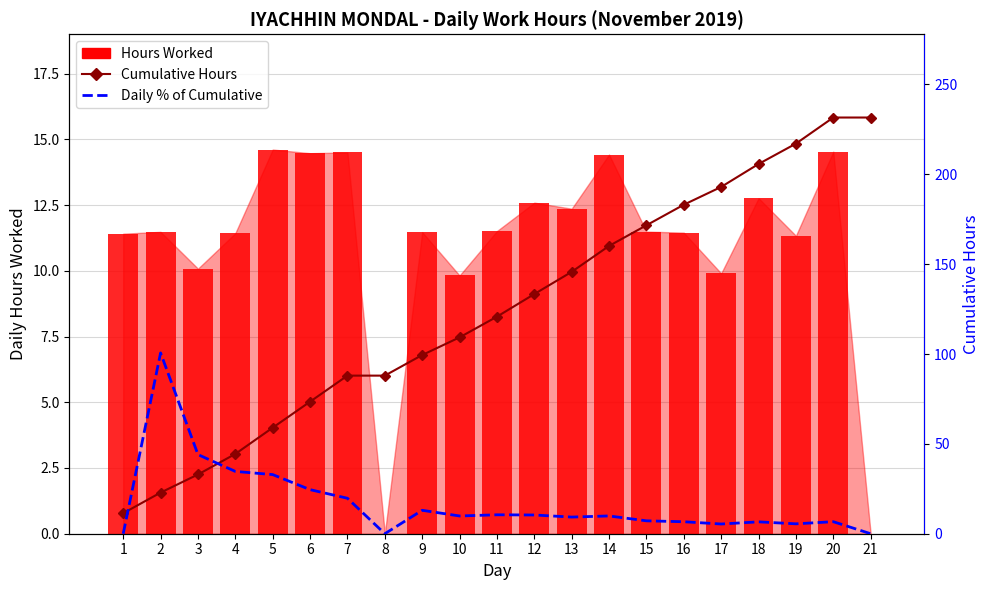

Which series changed the most between 10 and 16?

Cumulative Hours